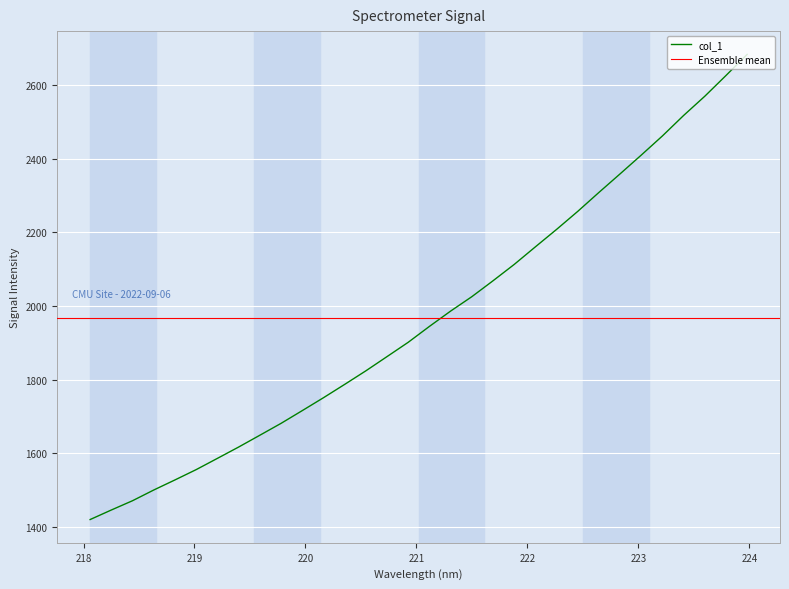

Reading left to right, transcribe all the data shown in this chart.

218.0596=1419.8	218.2508=1445.7	218.442=1470.9	218.6332=1500.0	218.8244=1527.4	219.0156=1555.4	219.2067=1585.9	219.3979=1616.7	219.589=1648.7	219.7801=1681.0	219.9712=1715.6	220.1623=1750.6	220.3533=1786.8	220.5444=1823.6	220.7354=1862.3	220.9264=1901.2	221.1174=1944.3	221.3083=1985.9	221.4993=2025.0	221.6902=2068.2	221.8812=2112.6	222.0721=2160.4	222.263=2207.7	222.4538=2256.7	222.6447=2308.1	222.8355=2358.6	223.0264=2409.6	223.2172=2461.7	223.408=2517.2	223.5987=2569.3	223.7895=2625.6	223.9802=2683.0